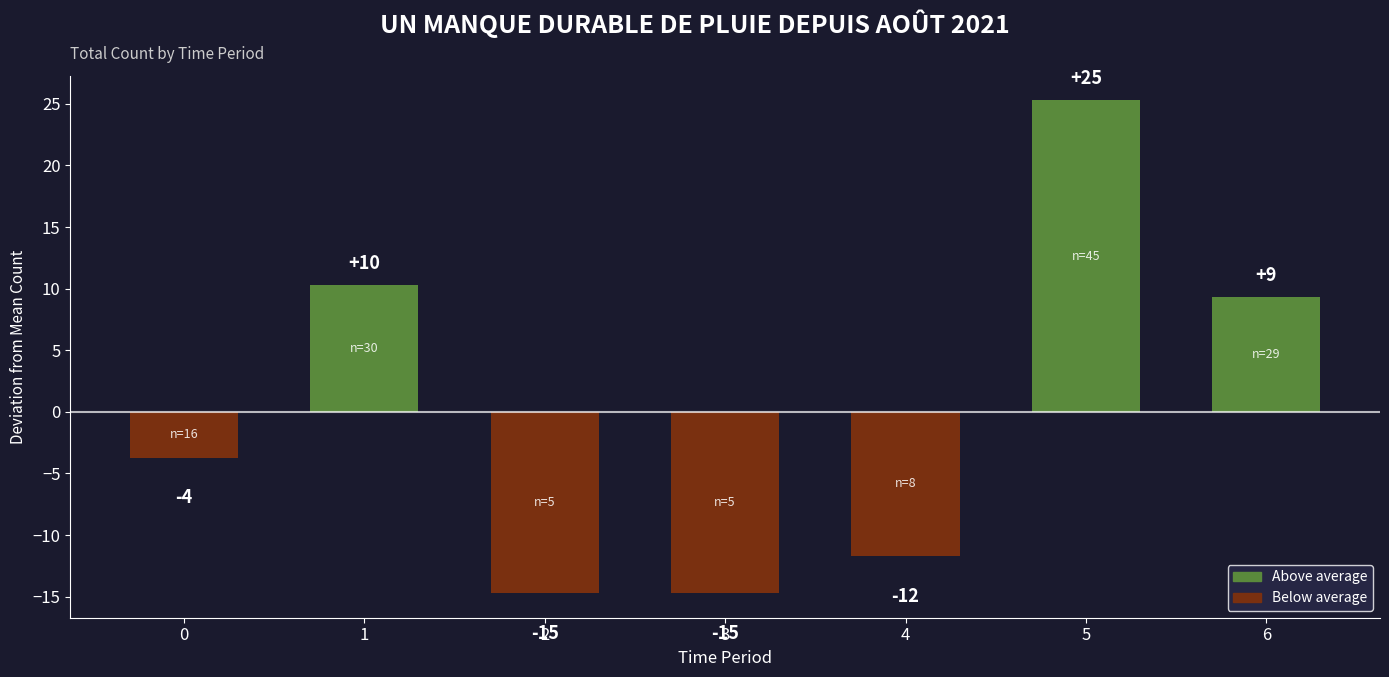

How many bars are there in total?

7